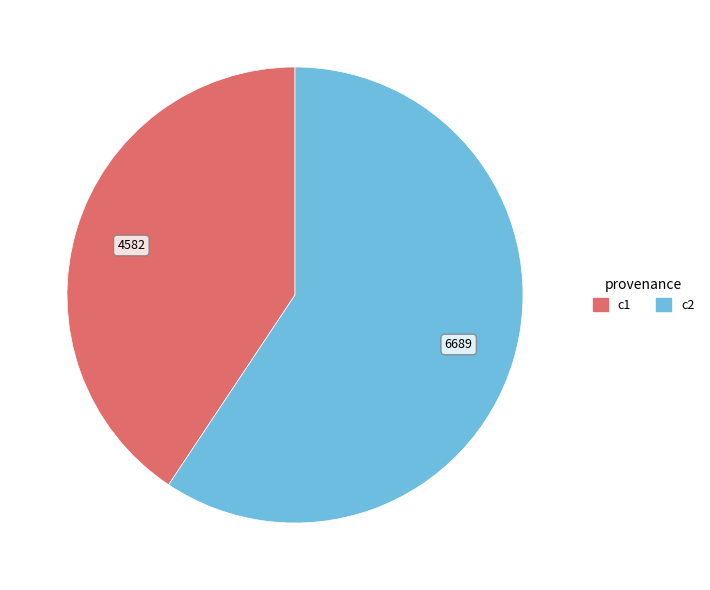

Is it true that c2 is 59% of the pie?

True